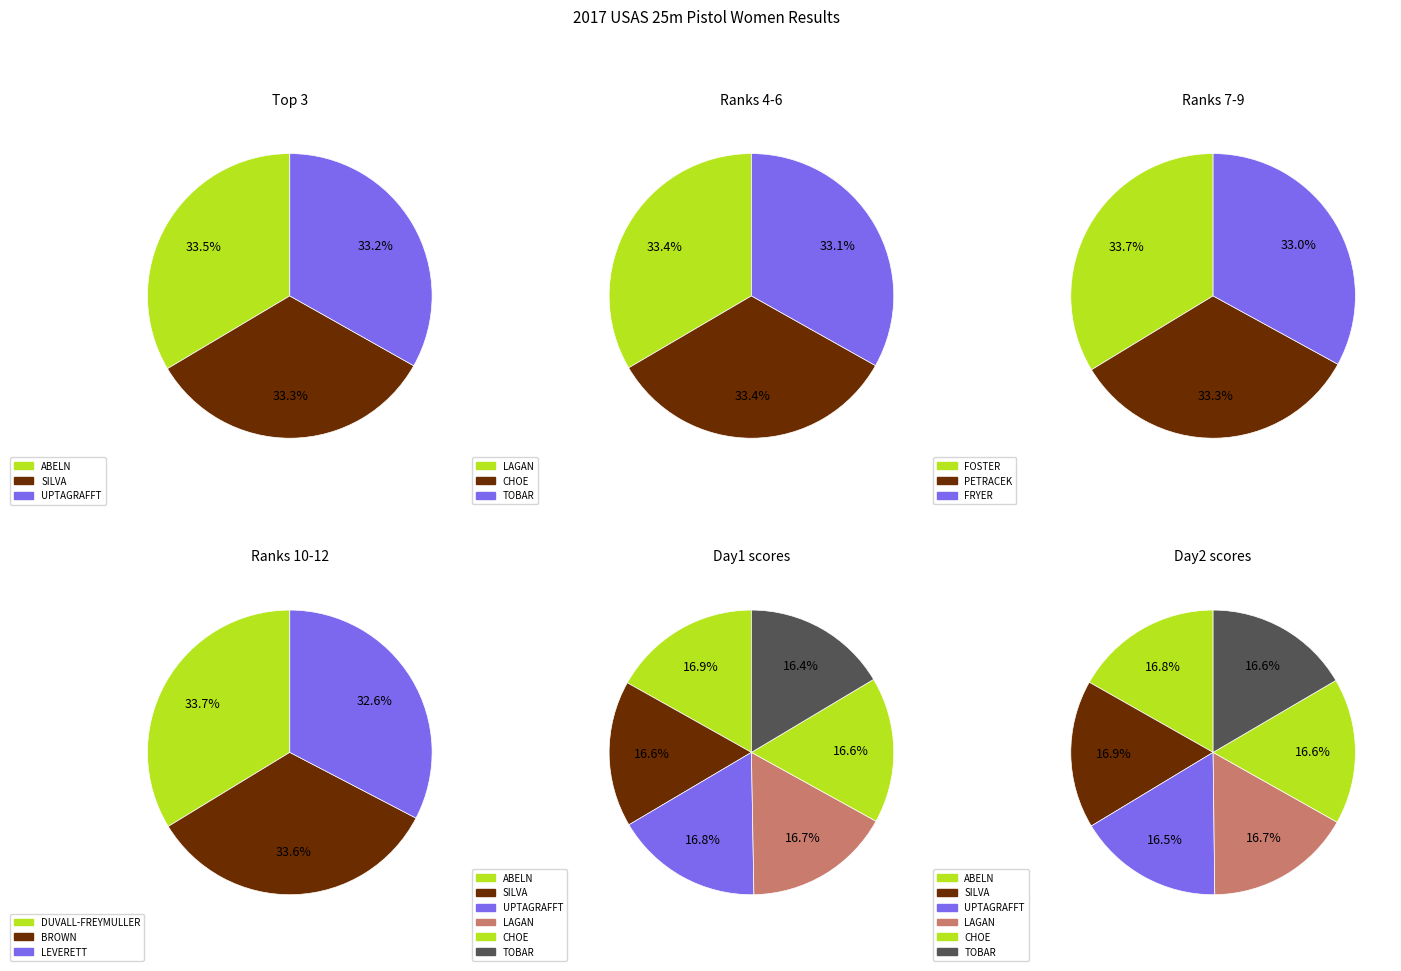

How many slices are in this pie chart?

12